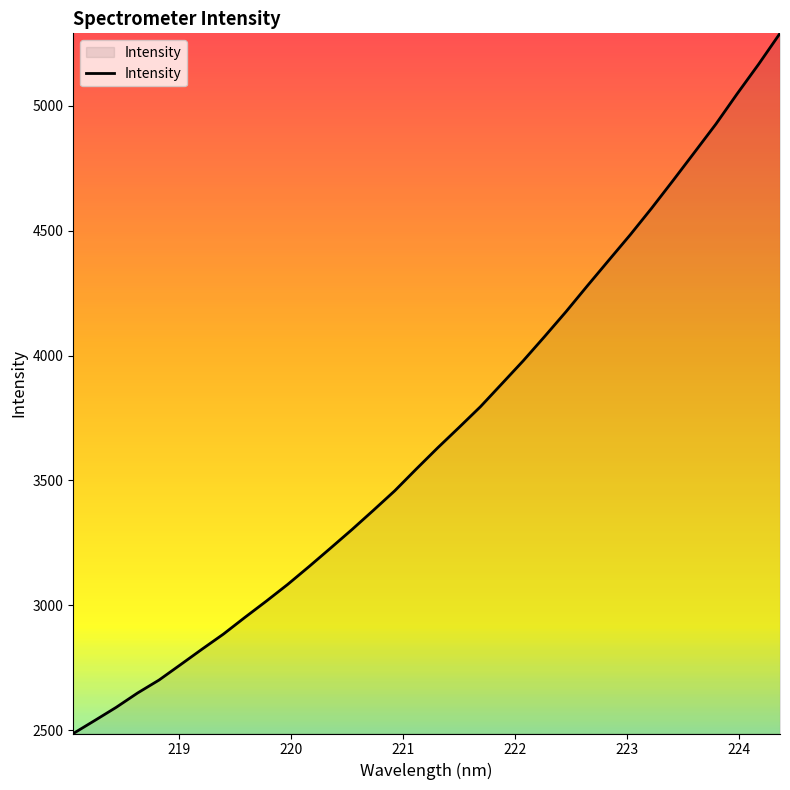

What is the smallest value displayed?

2486.4